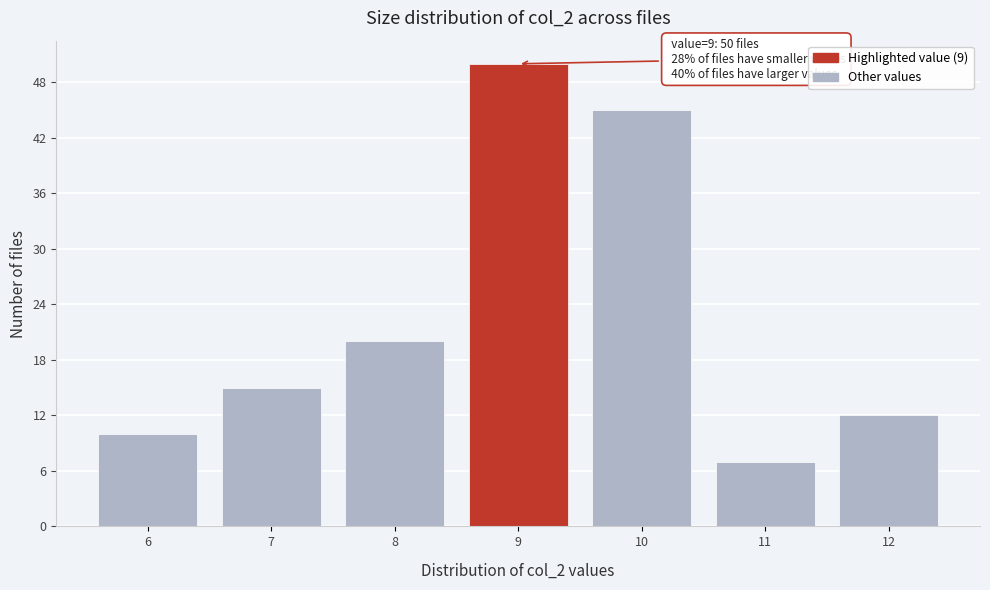

Reading left to right, list all the values displayed in this chart.

6=10	7=15	8=20	9=50	10=45	11=7	12=12